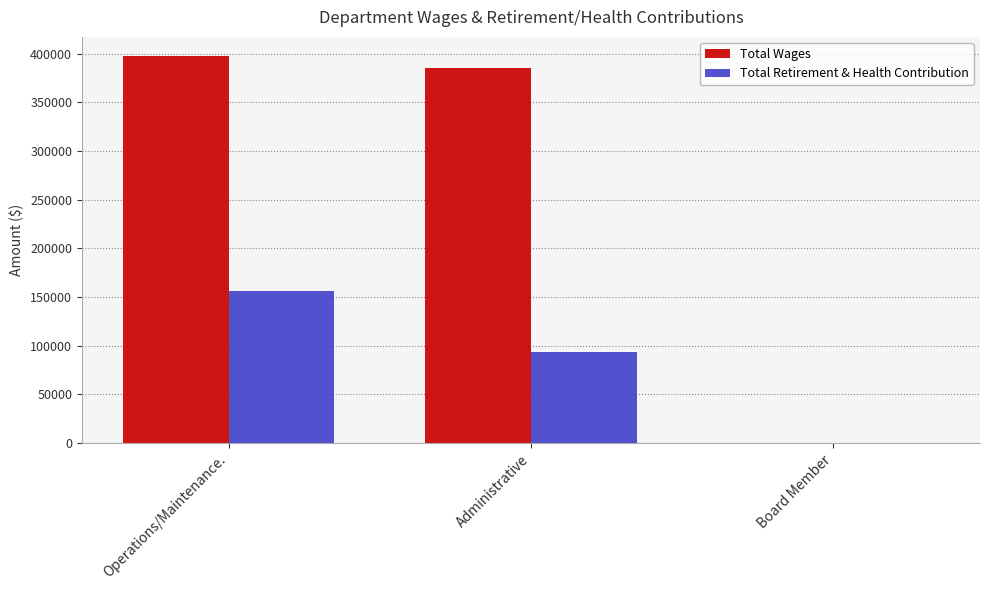

Reading left to right, what are all the values shown in this chart?

Total Wages: 397434	385717	0
Total Retirement & Health Contribution: 156230	93616	0